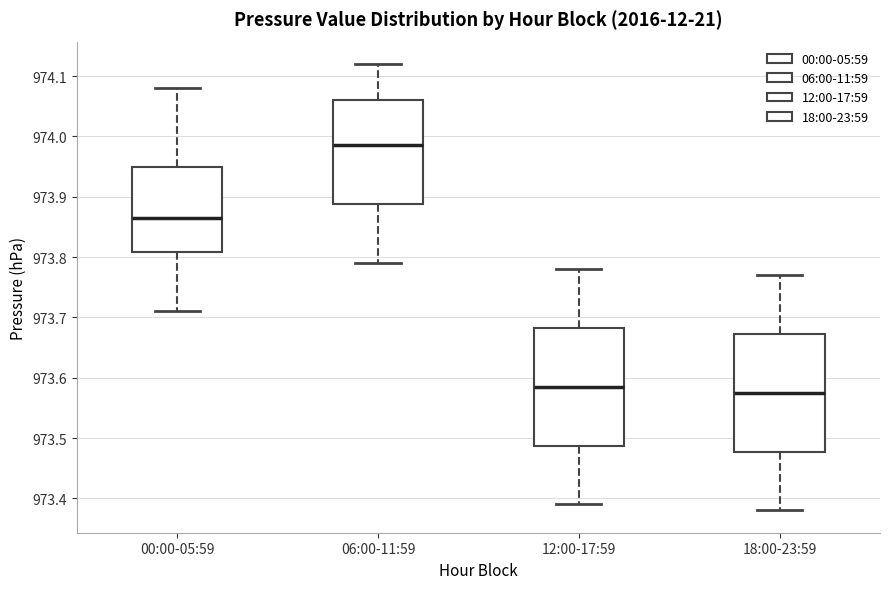

Reading left to right, transcribe this box plot: for each box, give where its median line is, the range the box spans, and where its two whiskers end, as read against the y-axis. The values are not printed on the chart, so give them approximately, as read against the axis.

00:00-05:59: median 973.87, box 973.81 to 973.95, whiskers 973.71 to 974.08
06:00-11:59: median 973.99, box 973.89 to 974.06, whiskers 973.79 to 974.12
12:00-17:59: median 973.59, box 973.49 to 973.68, whiskers 973.39 to 973.78
18:00-23:59: median 973.58, box 973.48 to 973.67, whiskers 973.38 to 973.77